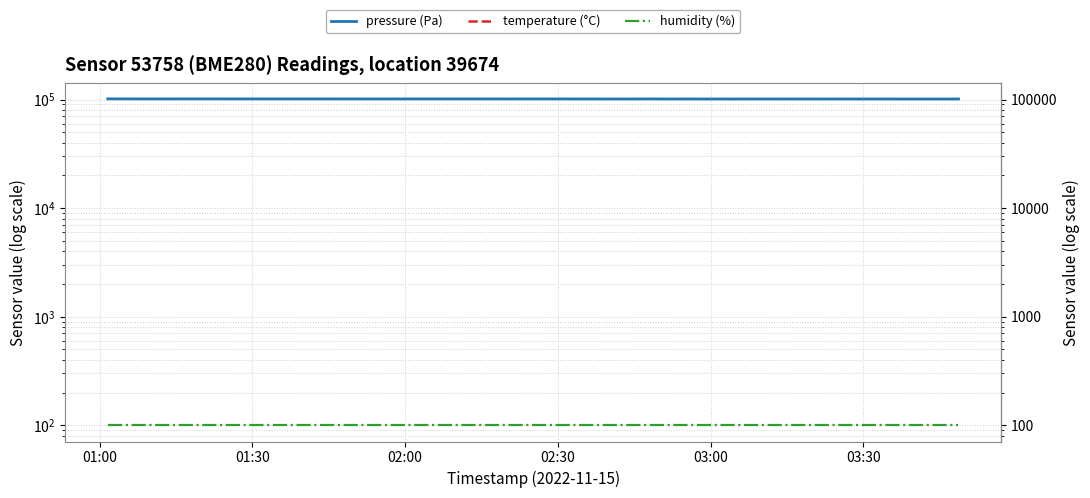

At which category does temperature (°C) reach its first local valley?

01:30